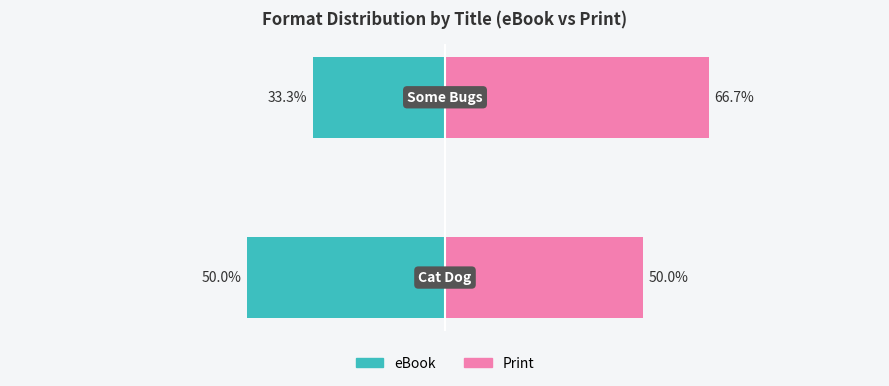

What is the average value of the eBook series?

-41.6